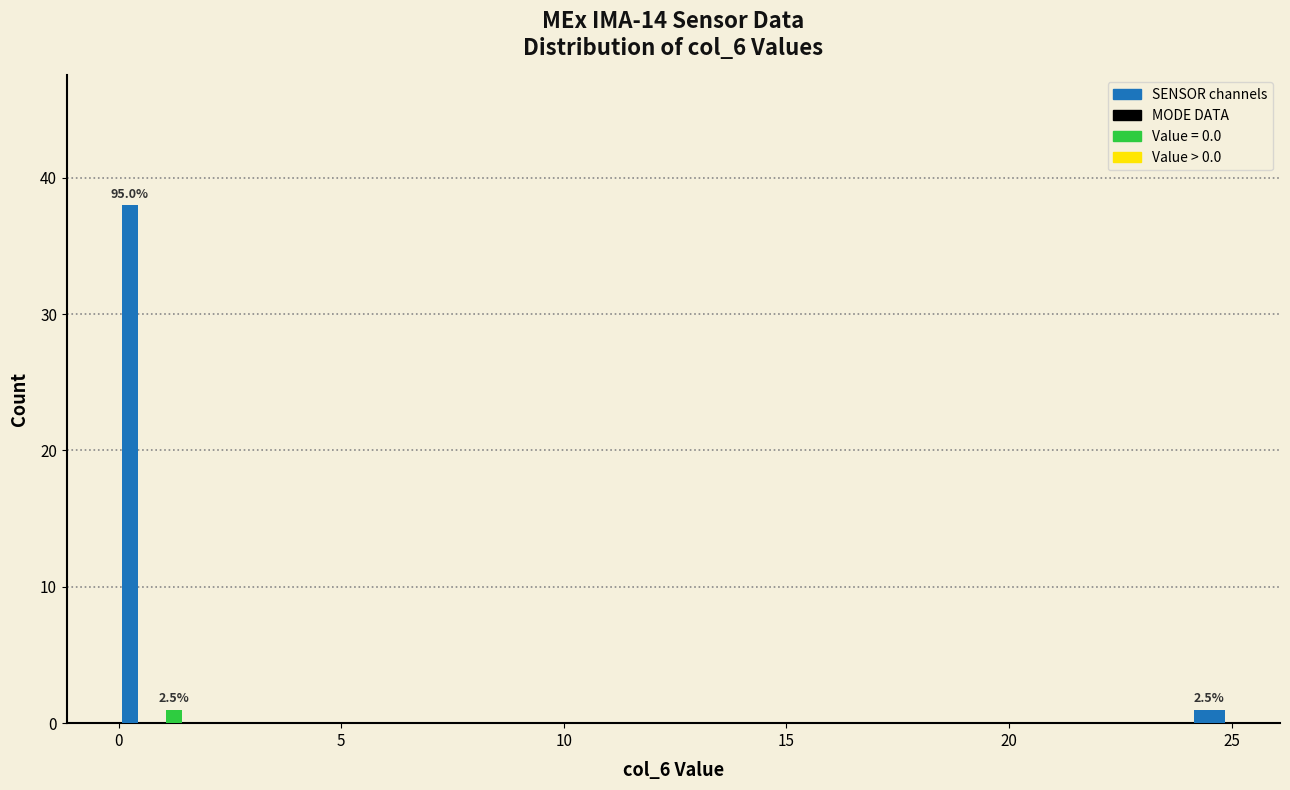

Around what value on the x-axis is the tallest bar? Give the approximate position of its centre, as read against the axis.

0.5